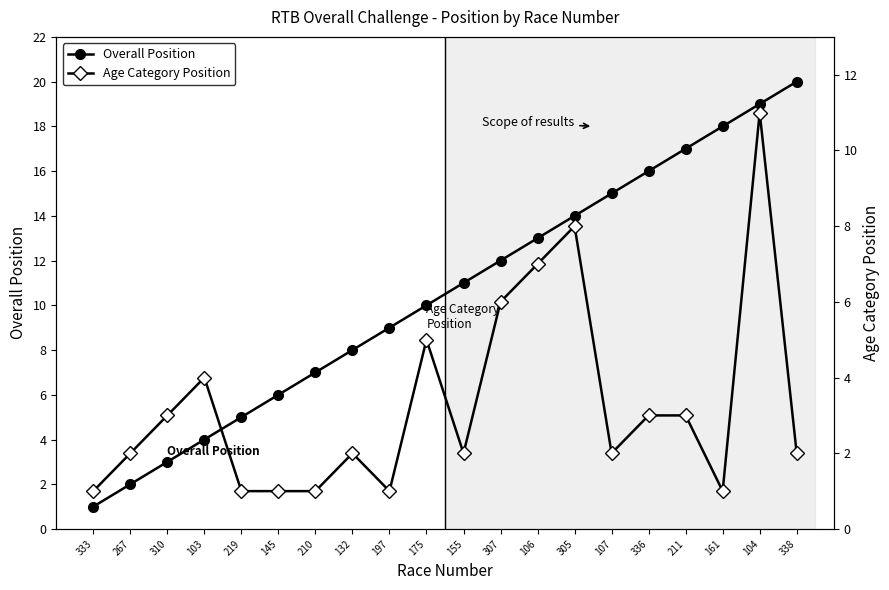

What is the average value of the Overall Position series?

10